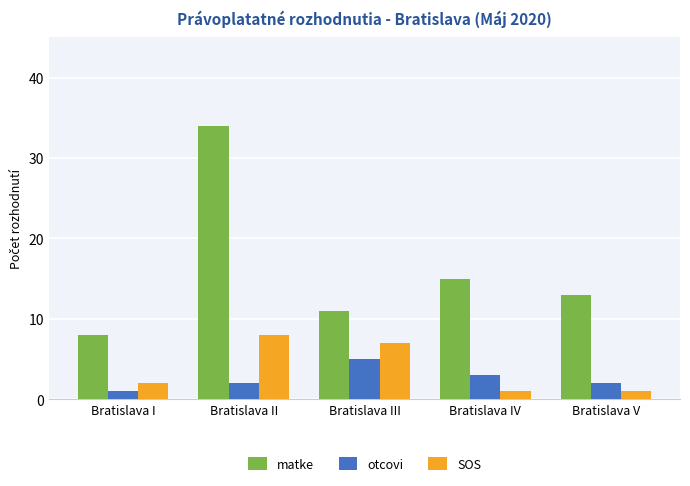

How many bars are there in each group?

3